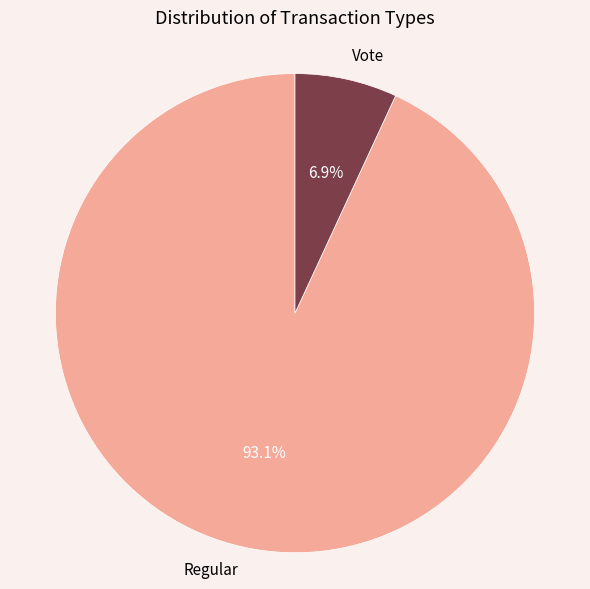

Rank the categories by value from highest to lowest.

Regular, Vote